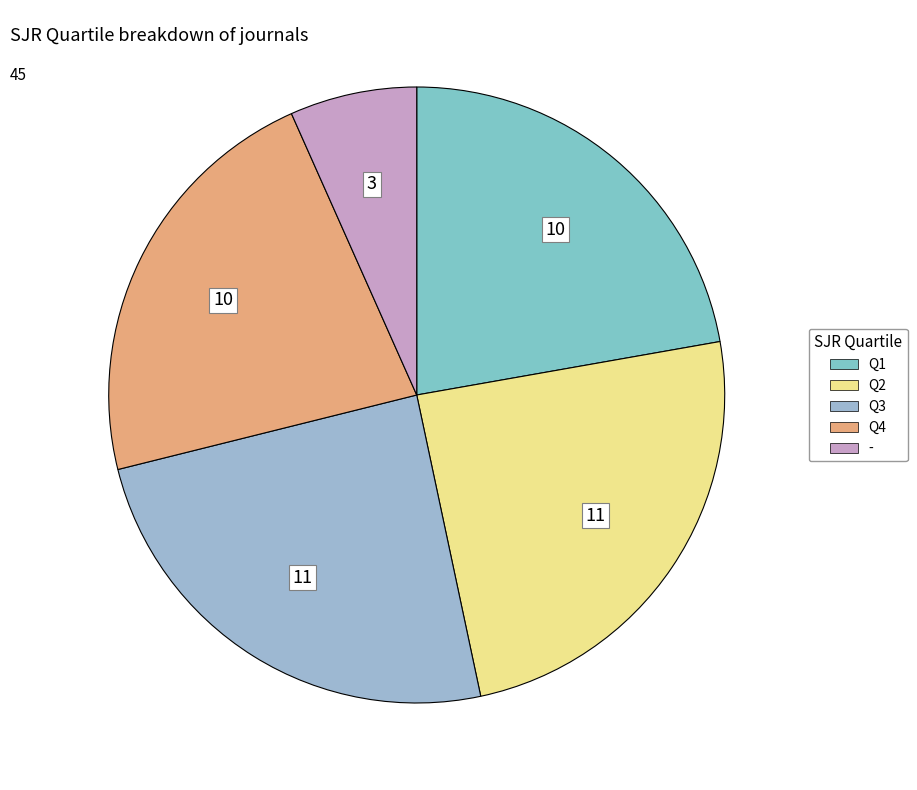

Is Q2 the majority of the pie?

No